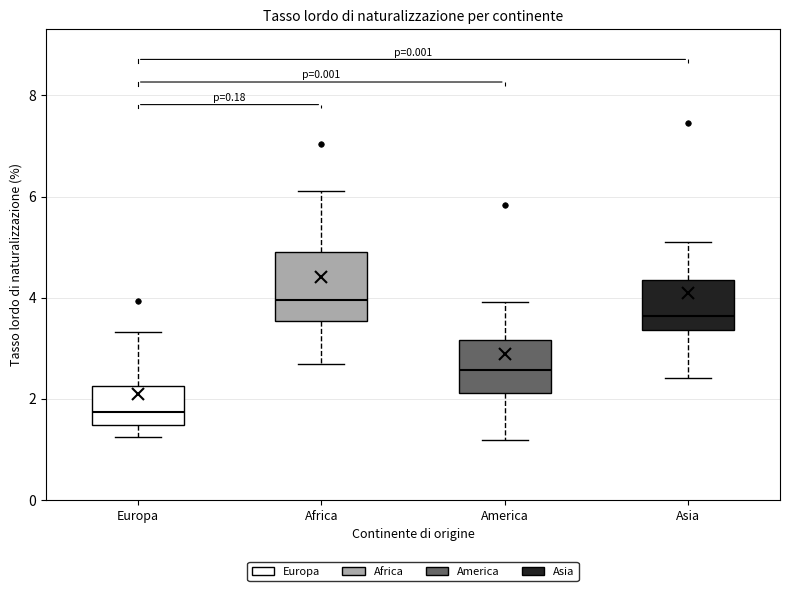

Which box has the highest median line?

Africa